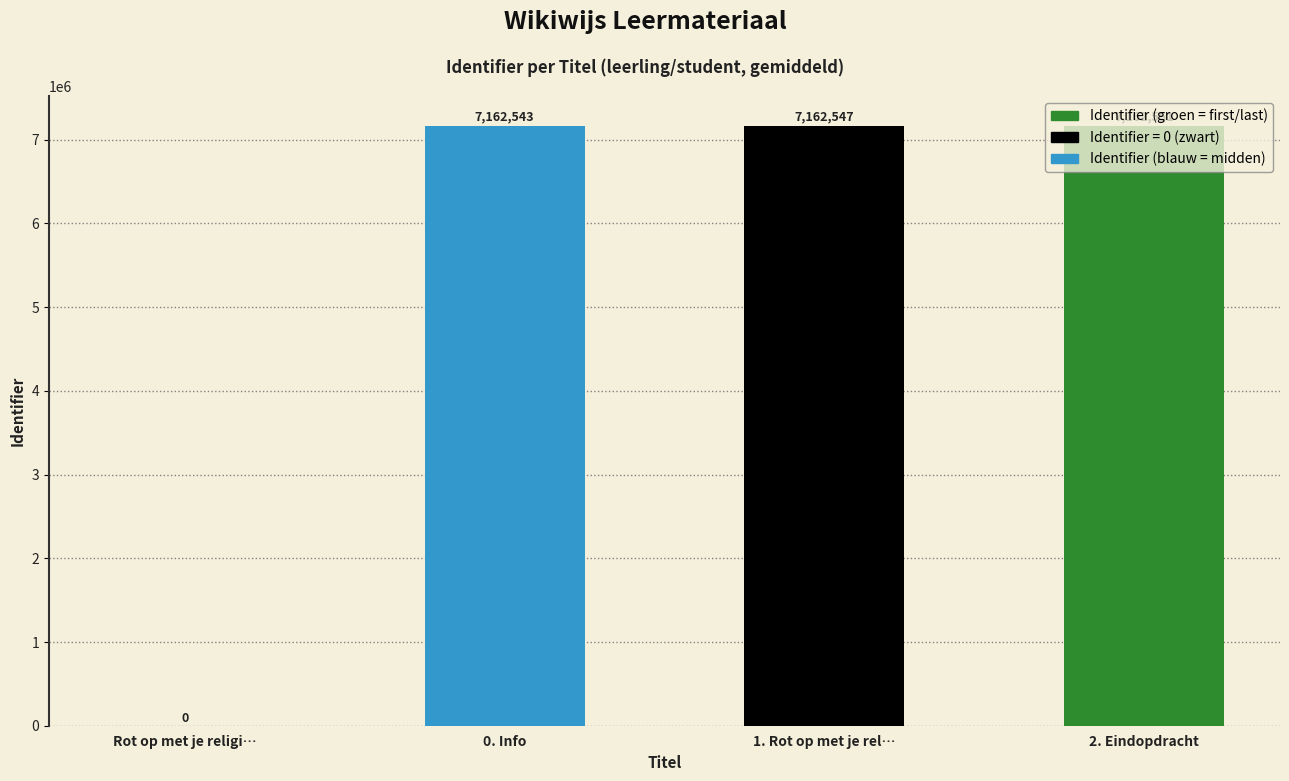

The chart shows a value of 4464795 at Rot op met je religi…. True or false?

False